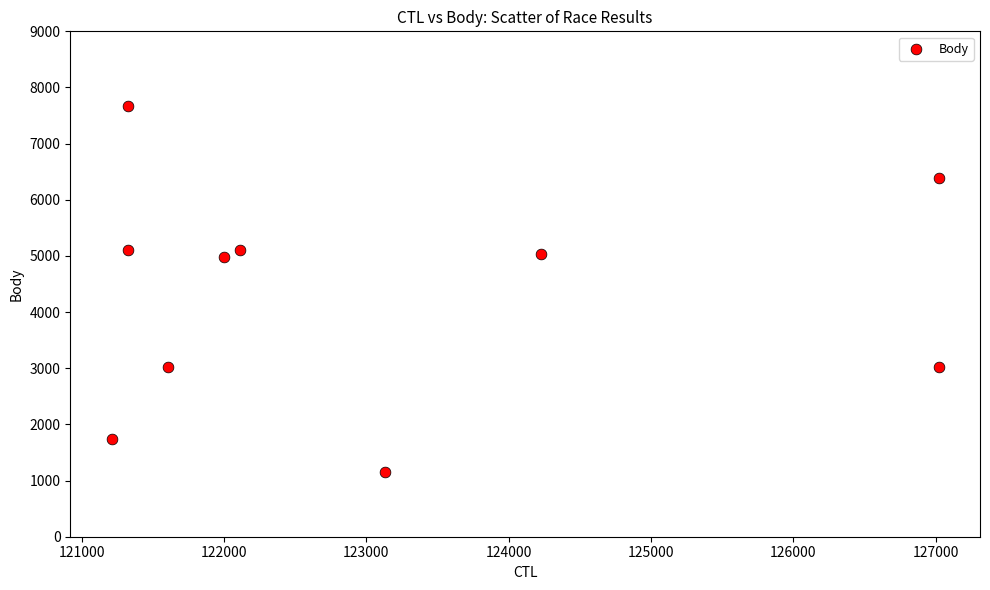

What is the range of X values (max minus min)?

5811